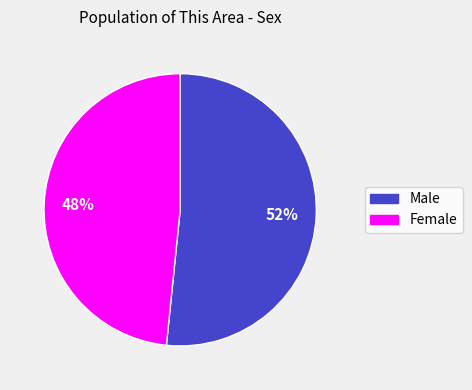

Between Male and Female, which is larger?

Male